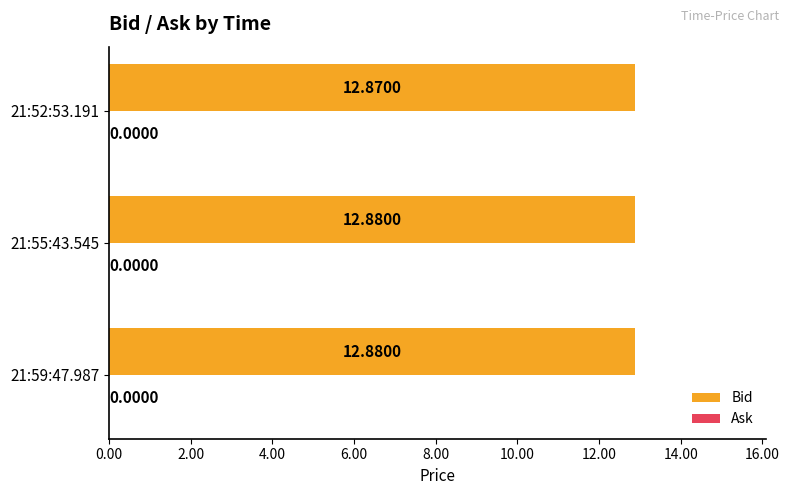

Approximately how many times larger is the value at 21:55:43.545 compared to 21:52:53.191?

1.0